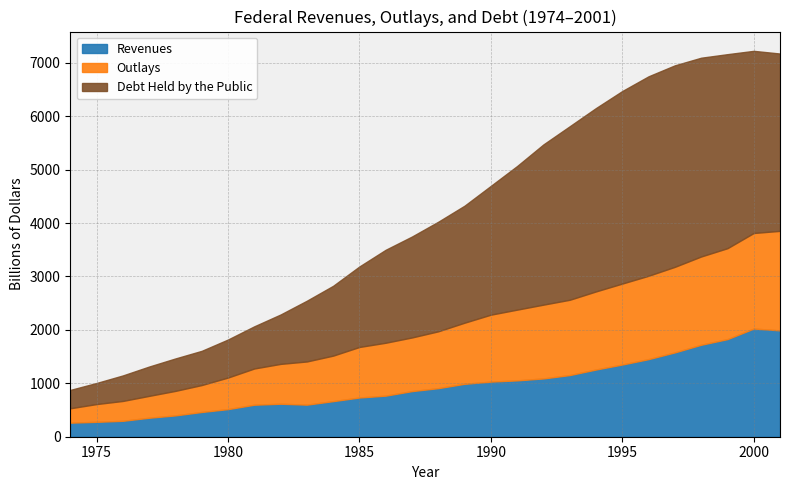

How many interior local peaks does the Debt Held by the Public series have?

1